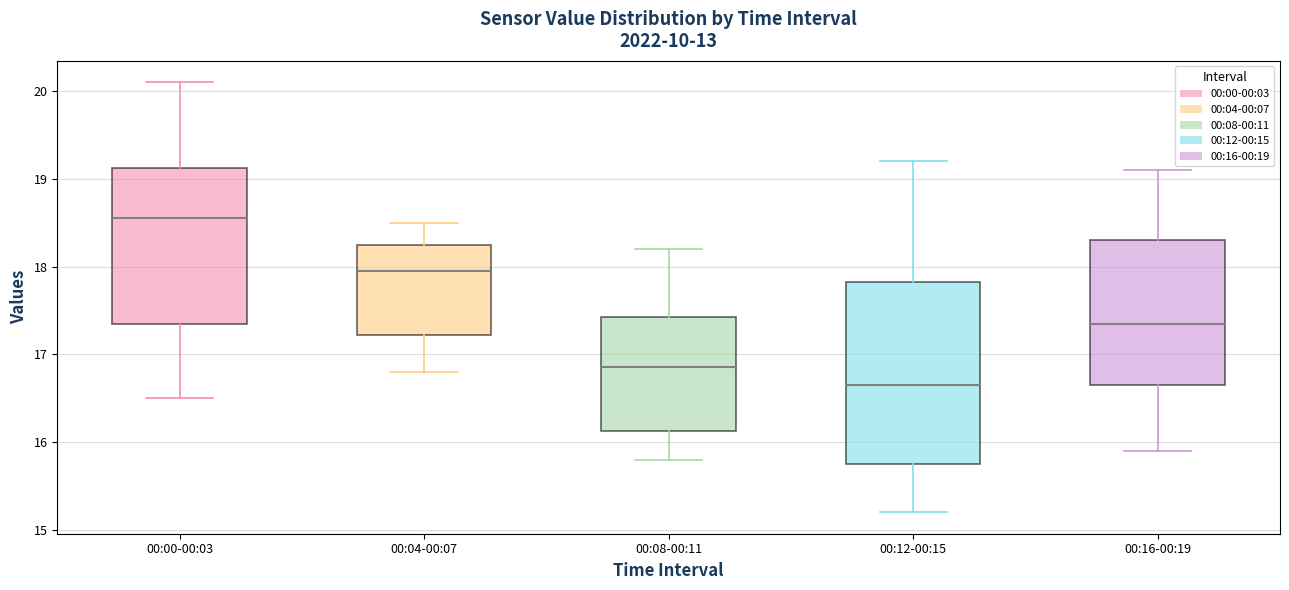

Where is the upper edge of the box for 00:00-00:03 on the y-axis? The values are not printed on the chart, so give them approximately, as read against the axis.

19.1